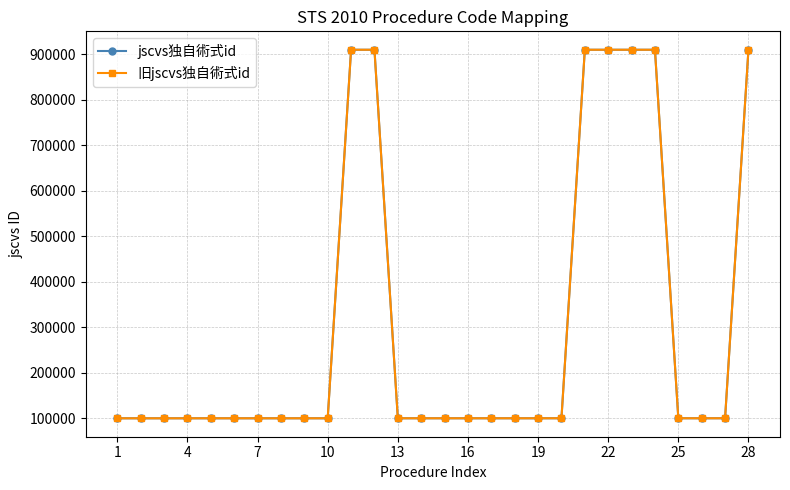

What is the lowest value of the 旧jscvs独自術式id series?

100002